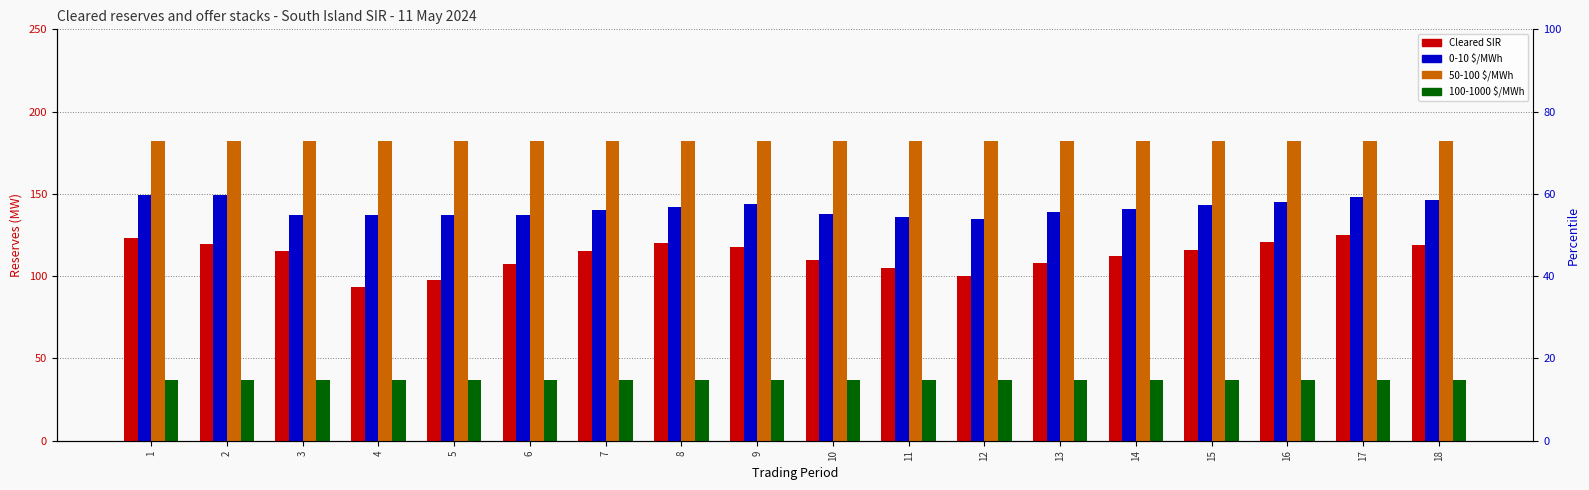

What is the greatest value displayed?

182.0